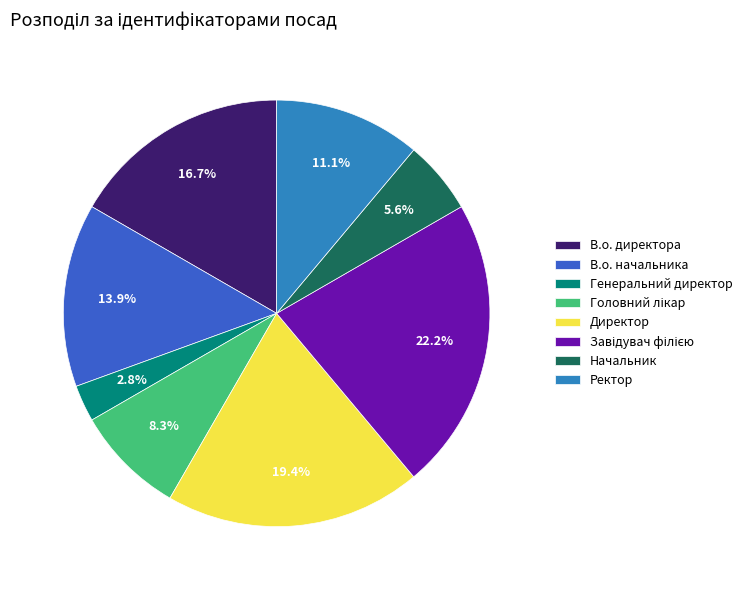

Does any single category account for the majority?

No